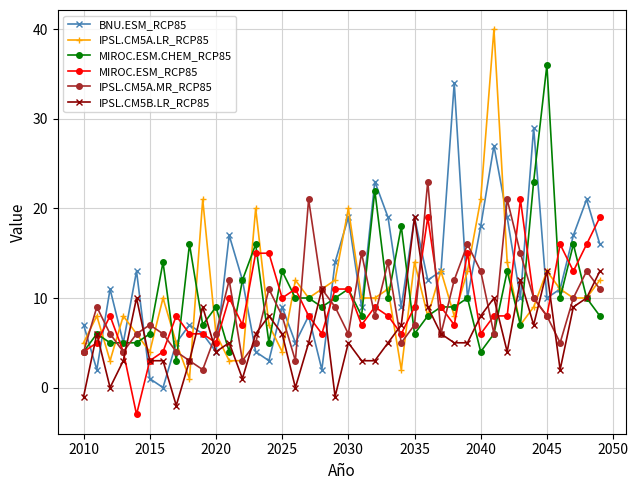

What are all the series names shown in the legend?

BNU.ESM_RCP85, IPSL.CM5A.LR_RCP85, MIROC.ESM.CHEM_RCP85, MIROC.ESM_RCP85, IPSL.CM5A.MR_RCP85, IPSL.CM5B.LR_RCP85